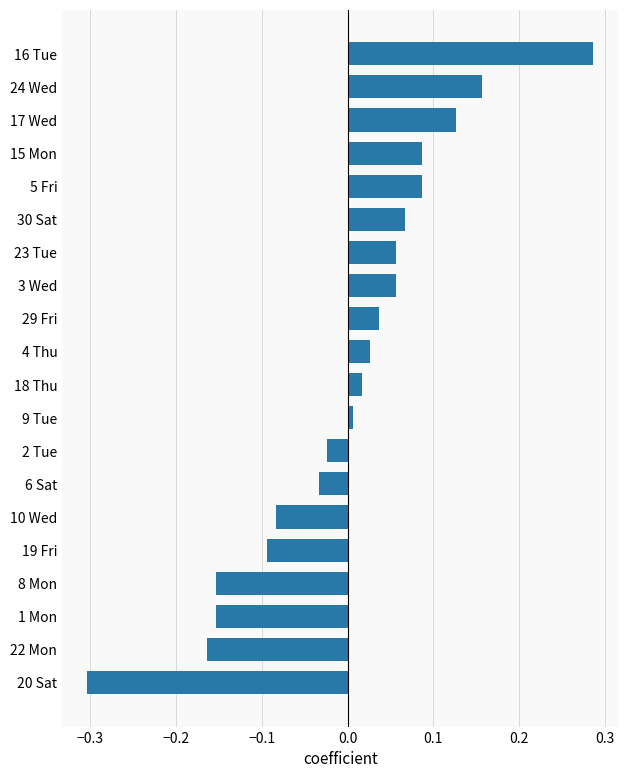

Which category has the highest value across all series?

16 Tue